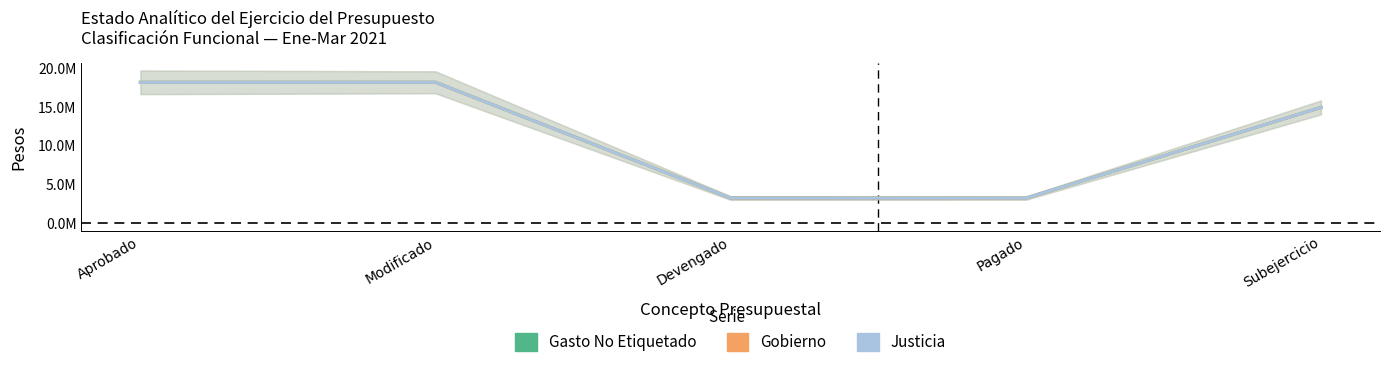

What position from the left is Subejercicio?

5